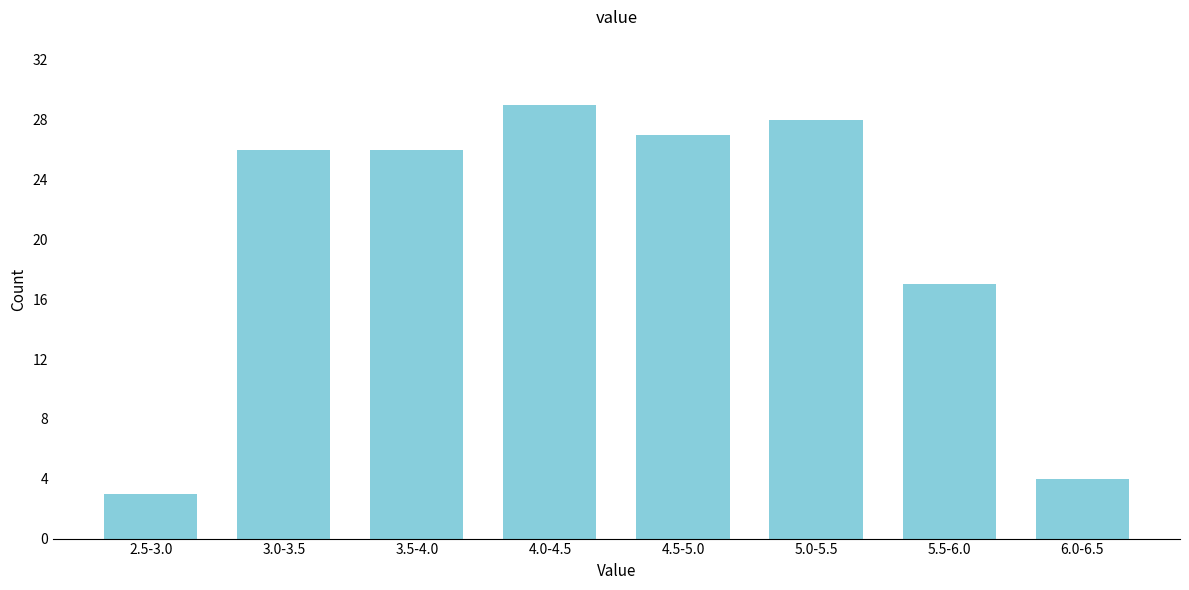

Reading left to right, what are all the values shown in this chart?

3	26	26	29	27	28	17	4